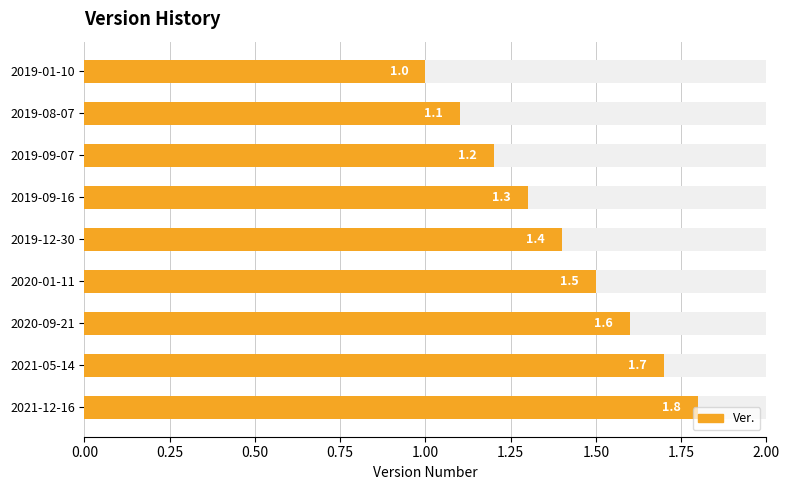

How many values are between 1 and 2?

9